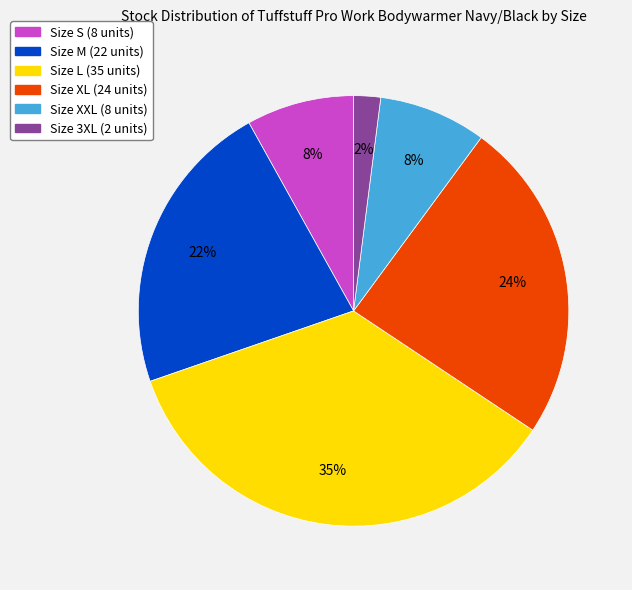

Approximately how many times larger is the value at Size S (8 units) compared to Size M (22 units)?

0.4